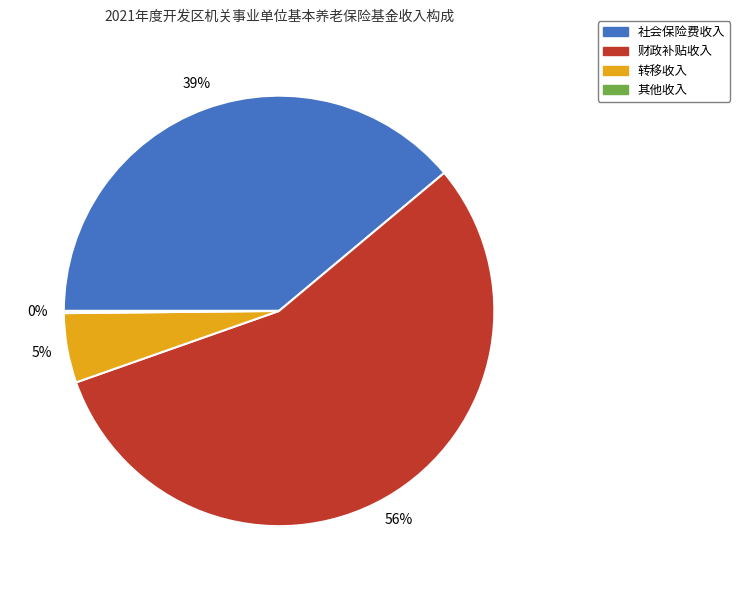

True or false: 财政补贴收入 accounts for 50% of the total.

False